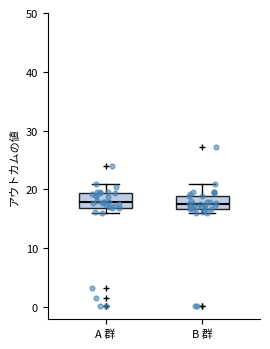

Reading left to right, transcribe this box plot: for each box, give where its median line is, the range the box spans, and where its two whiskers end, as read against the y-axis. The values are not printed on the chart, so give them approximately, as read against the axis.

A 群: median 18, box 17 to 19, whiskers 16 to 21
B 群: median 18, box 17 to 19, whiskers 16 to 21